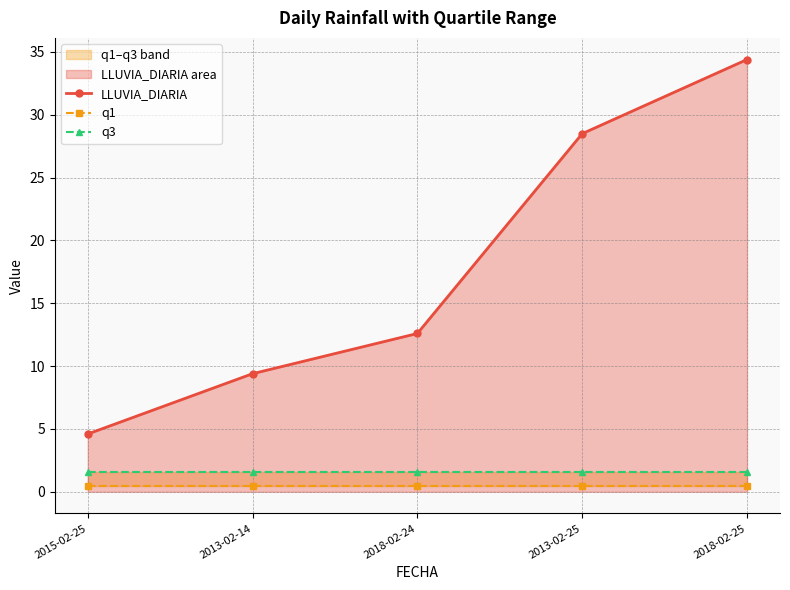

List the series in order of their peak value, highest first.

LLUVIA_DIARIA, q3, q1